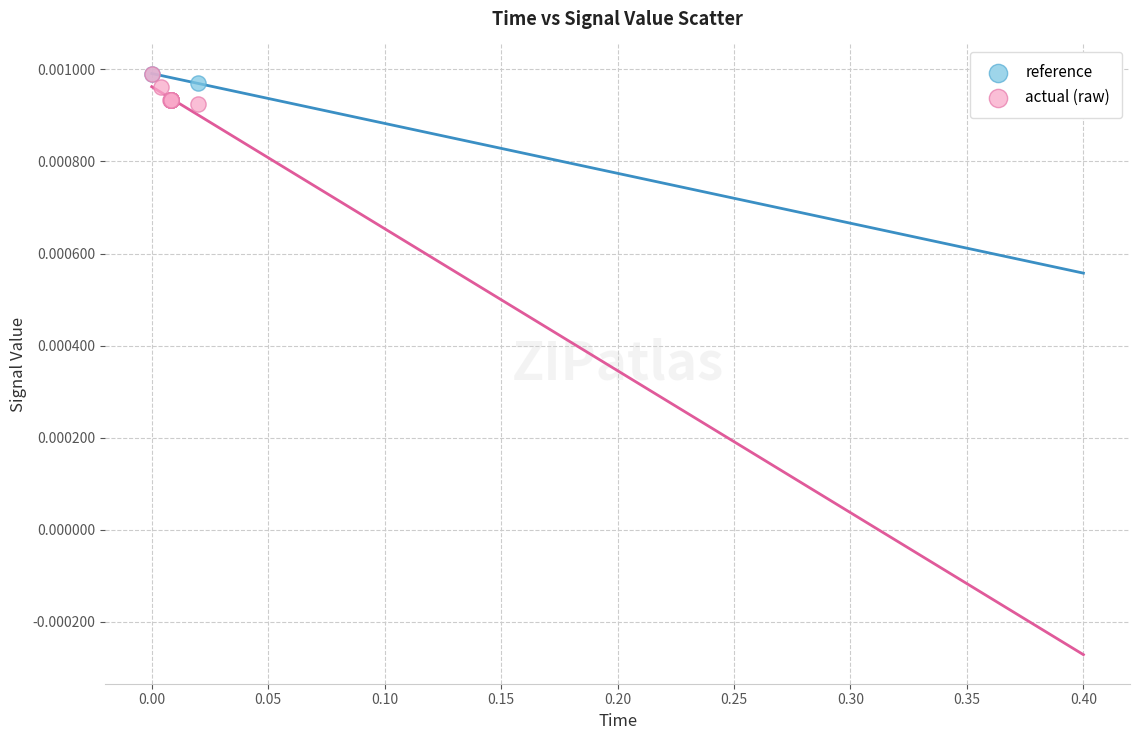

What are all the series names shown in the legend?

reference, actual (raw)